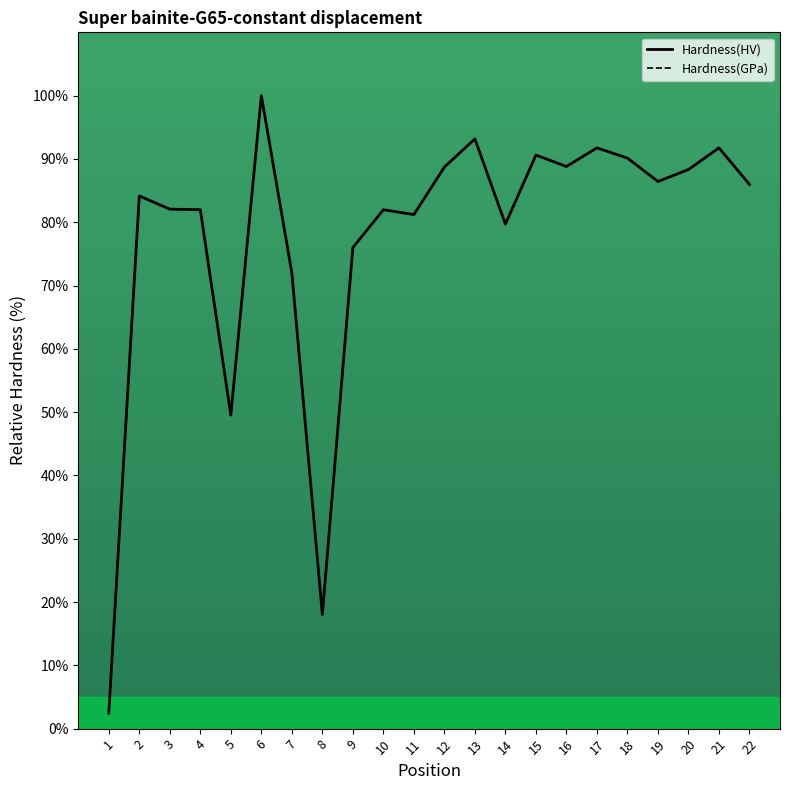

Does the chart display data point markers on the line(s)?

No